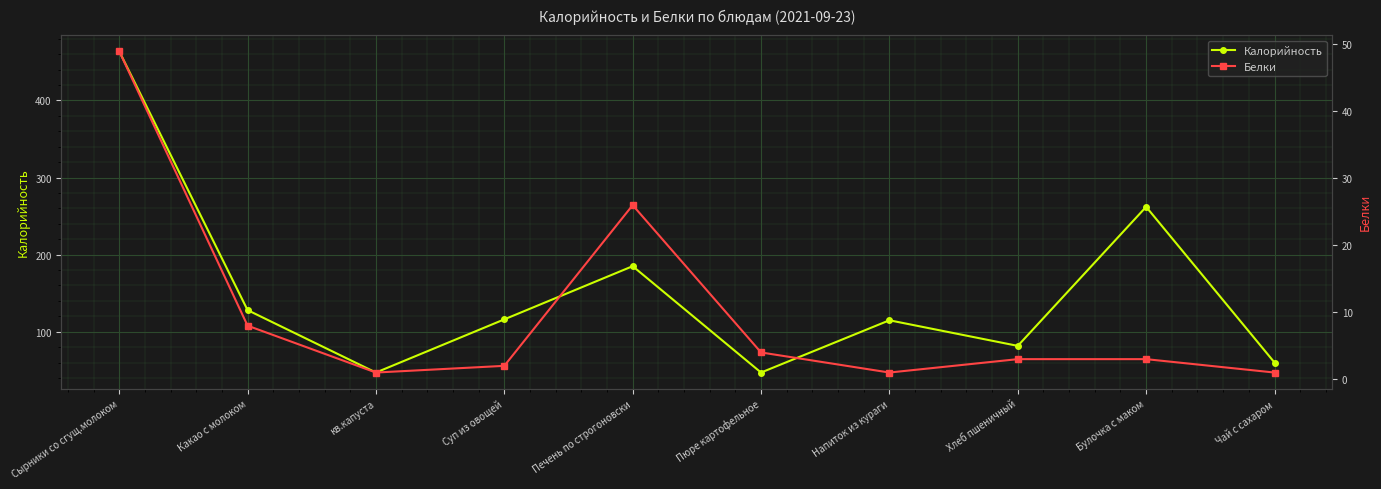

At which label is Белки closest to 25?

Печень по строгоновски